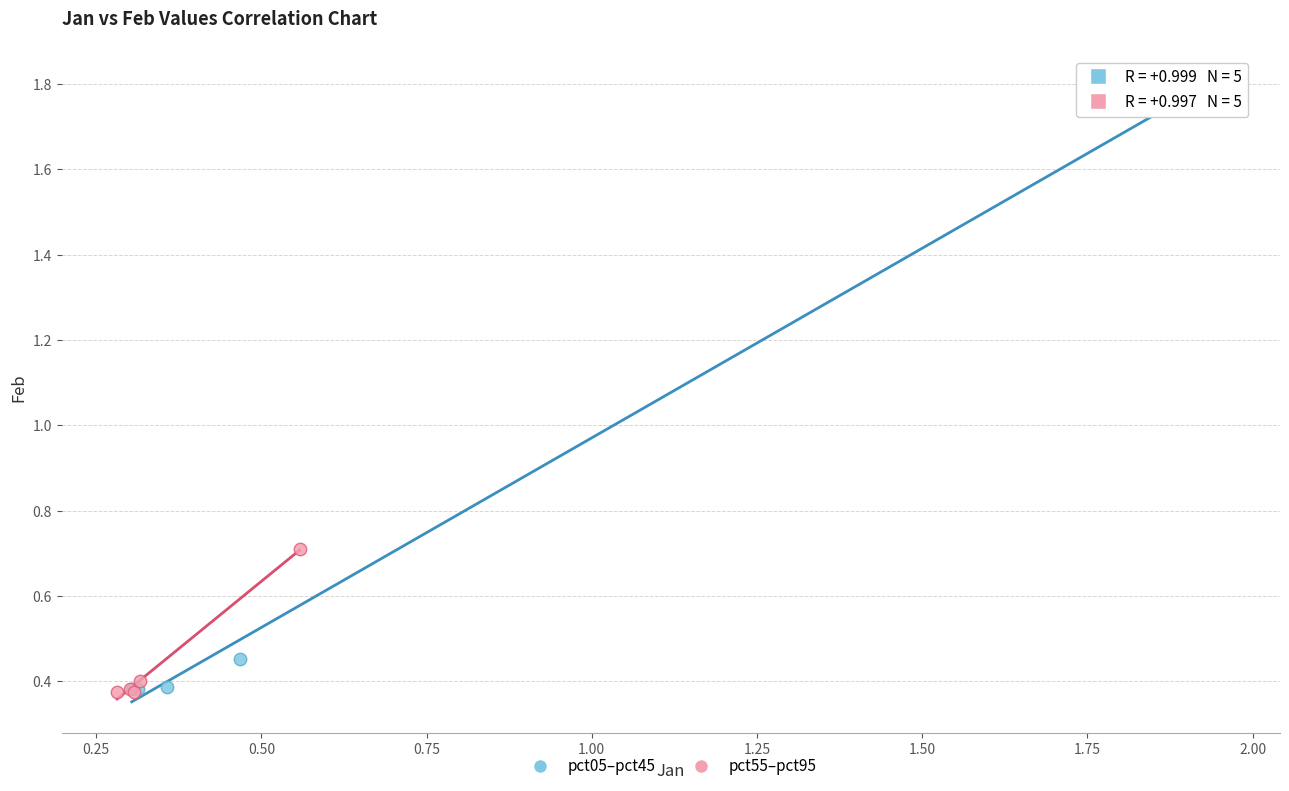

Which series has the widest spread of Y values?

pct05–pct45